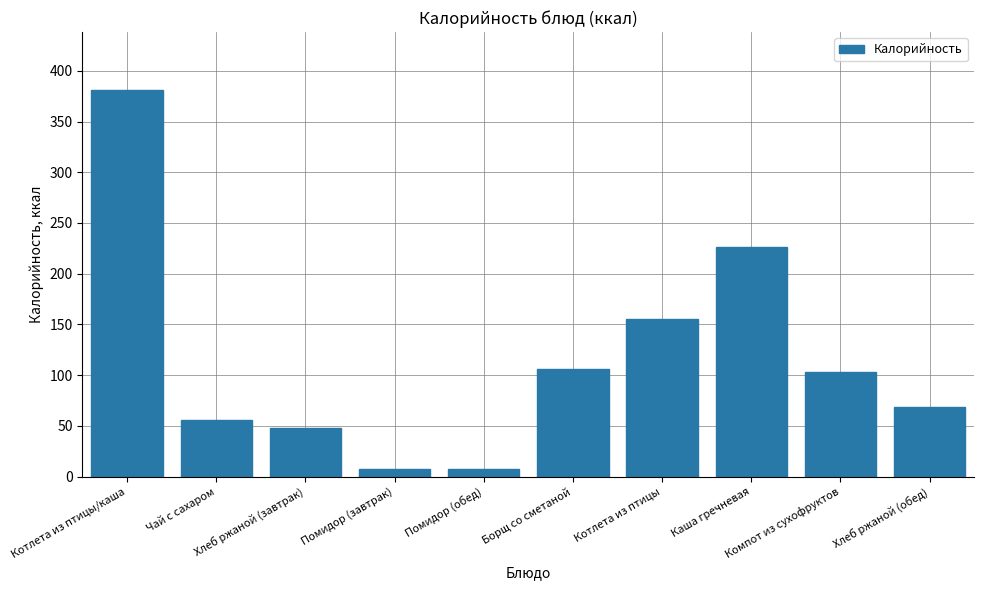

What is the label of the 10th bar from the left?

Хлеб ржаной (обед)